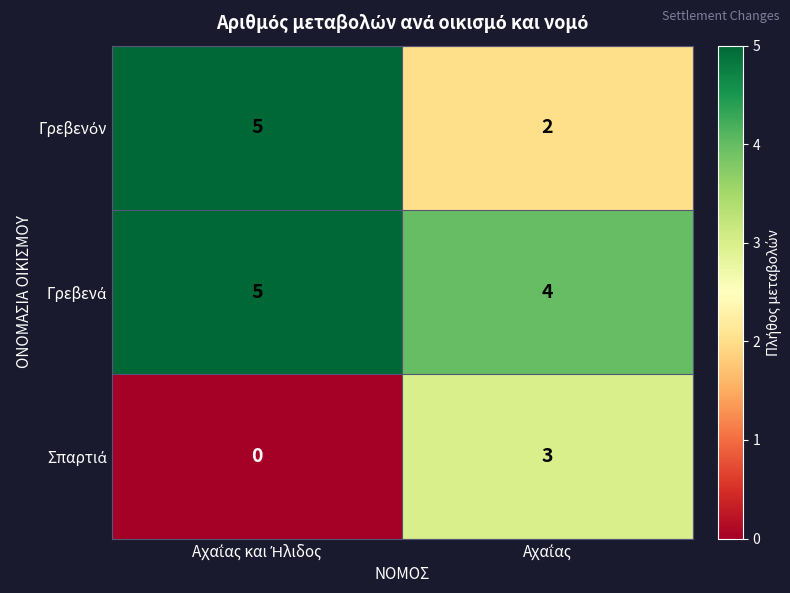

What is the greatest value displayed?

5